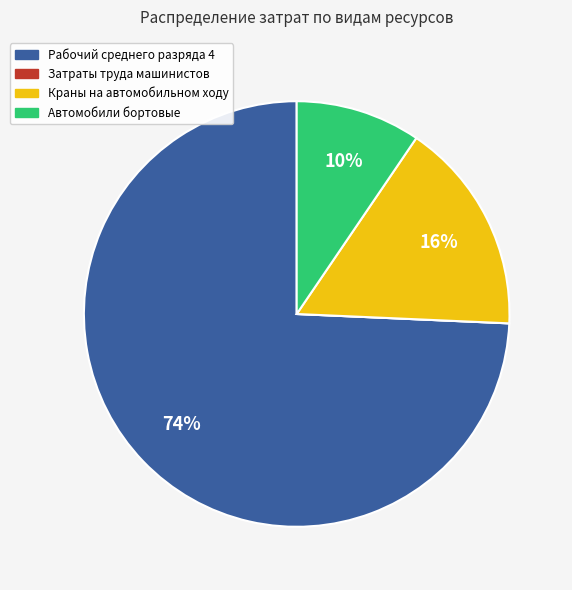

Which slice is the largest?

Рабочий среднего разряда 4